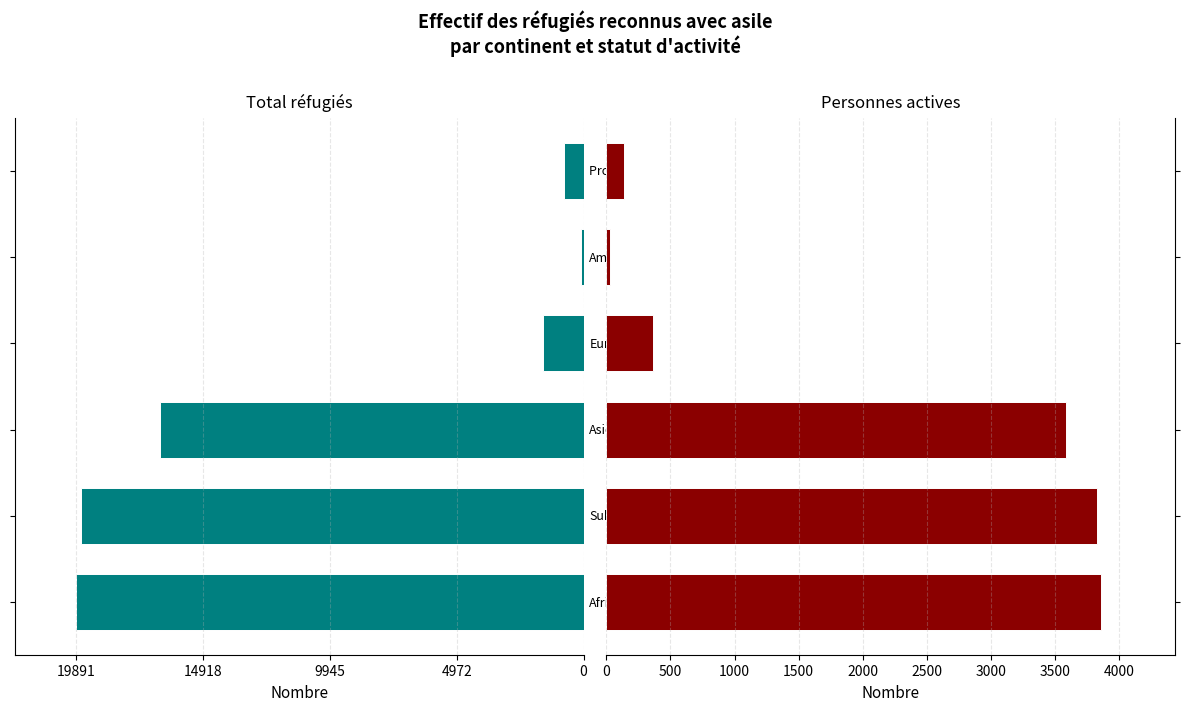

Between 5 and 19891, which is larger?

19891